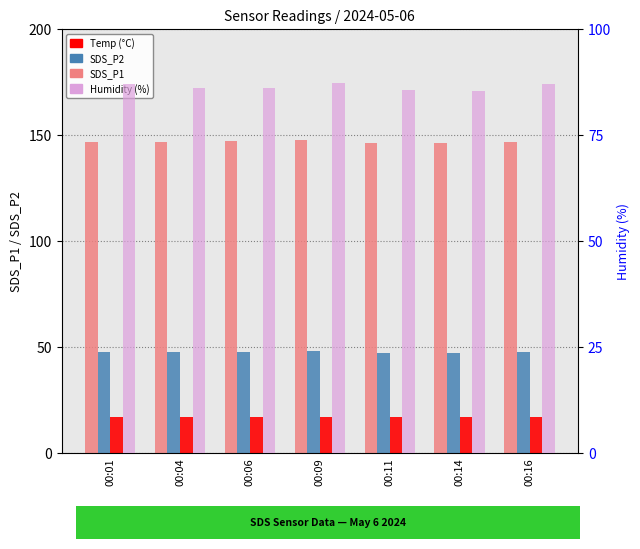

What is the difference between the maximum and minimum values in the SDS_P2 series?

0.7